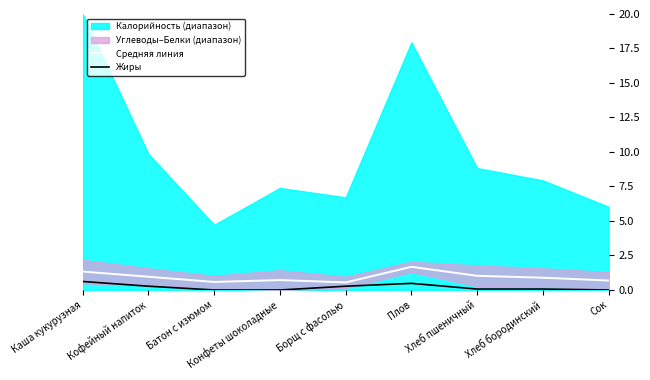

Rank the categories by Жиры value from highest to lowest.

Каша кукурузная, Плов, Кофейный напиток, Борщ с фасолью, Хлеб пшеничный, Хлеб бородинский, Батон с изюмом, Конфеты шоколадные, Сок